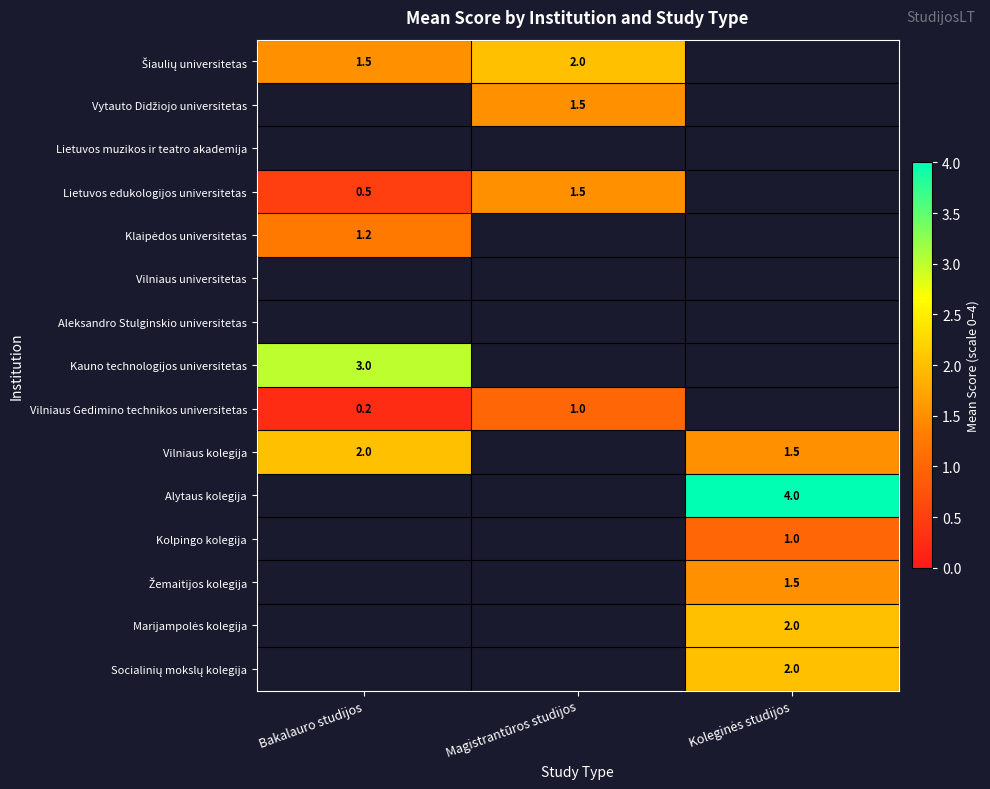

True or false: Vilniaus Gedimino technikos universitetas has a value of 1.0 at Magistrantūros studijos.

True